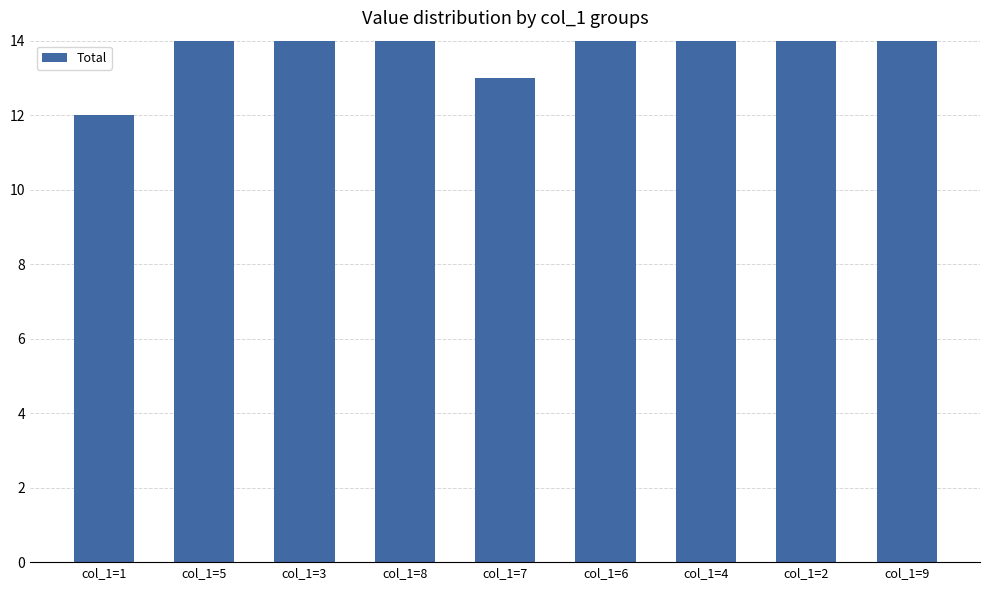

Does the chart contain stacked bars?

No